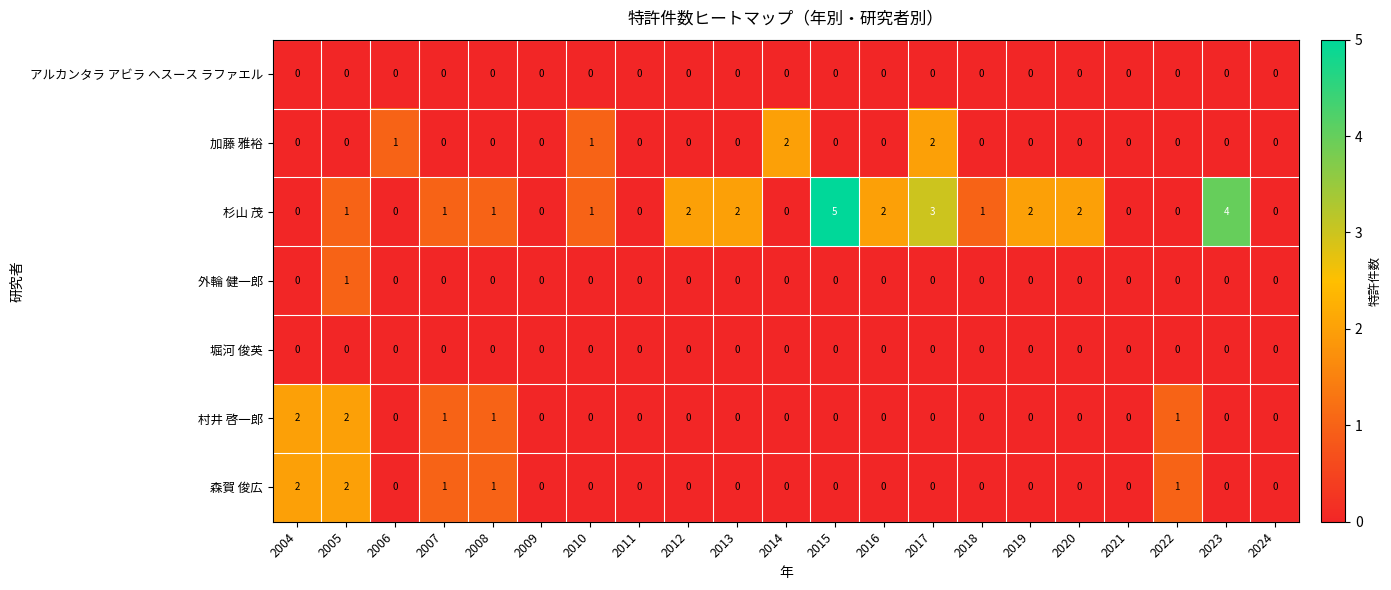

Which series has the largest total across all categories?

杉山 茂